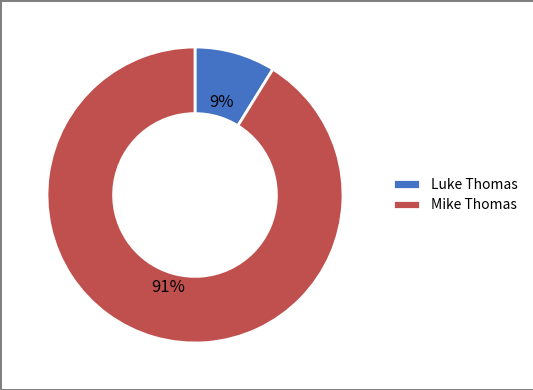

What is the smallest slice in the pie chart?

Luke Thomas